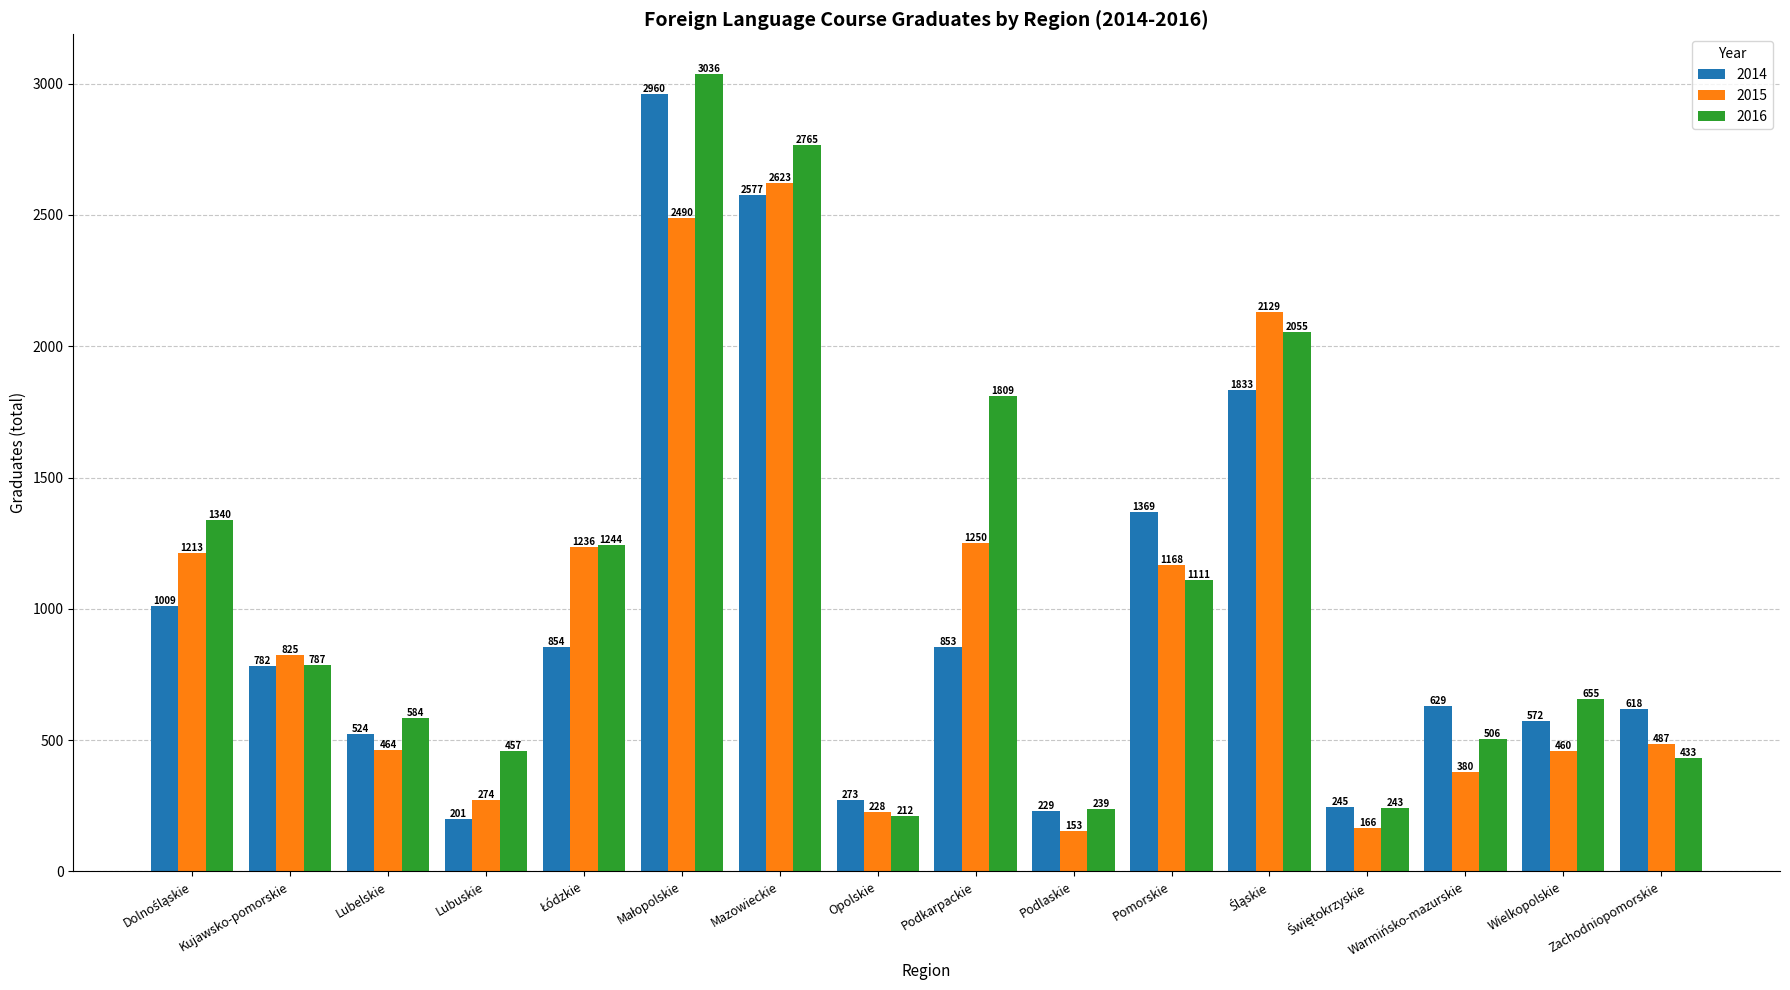

The value of 2016 at Podlaskie is 239. True or false?

True